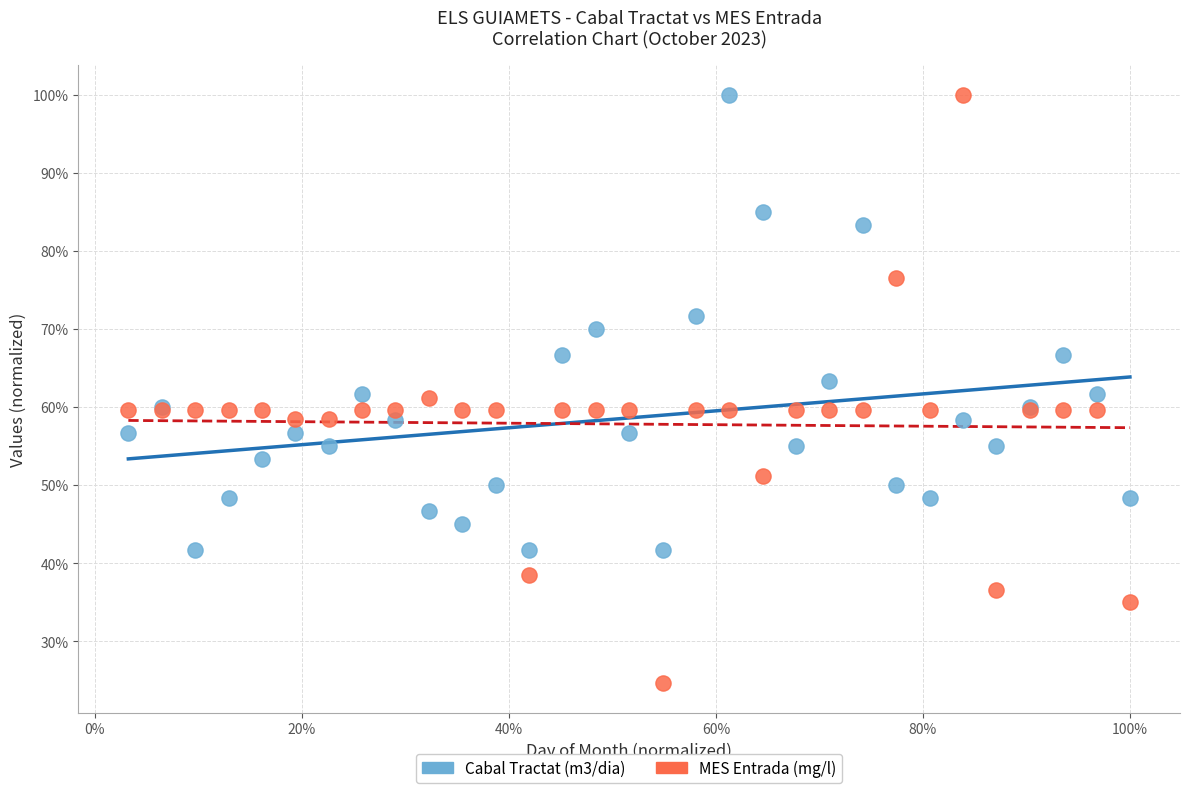

Which series has the largest Y range (max minus min)?

MES Entrada (mg/l)